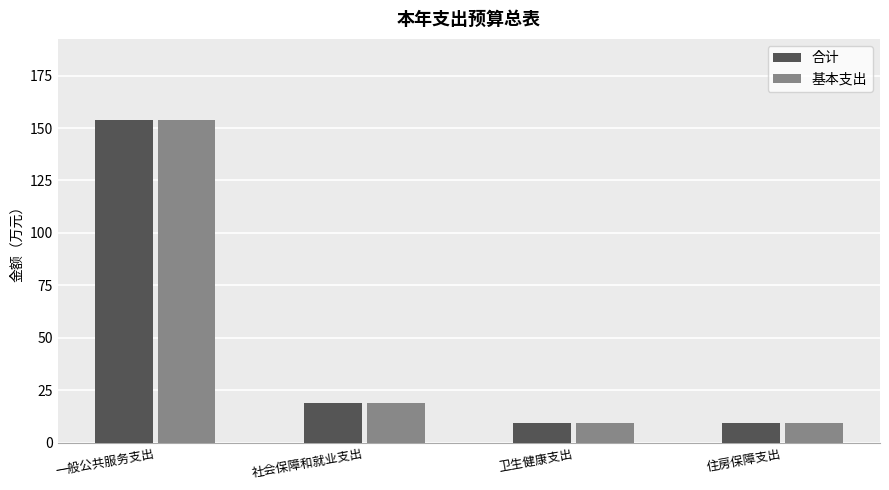

Reading left to right, list all the values displayed in this chart.

合计: 154.0	18.8	9.4	9.4
基本支出: 154.0	18.8	9.4	9.4